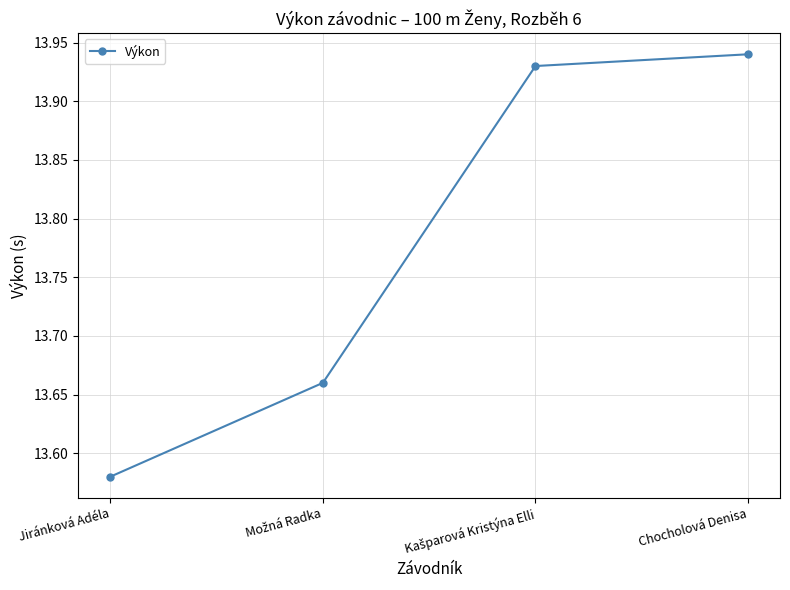

What position from the left is Chocholová Denisa?

4